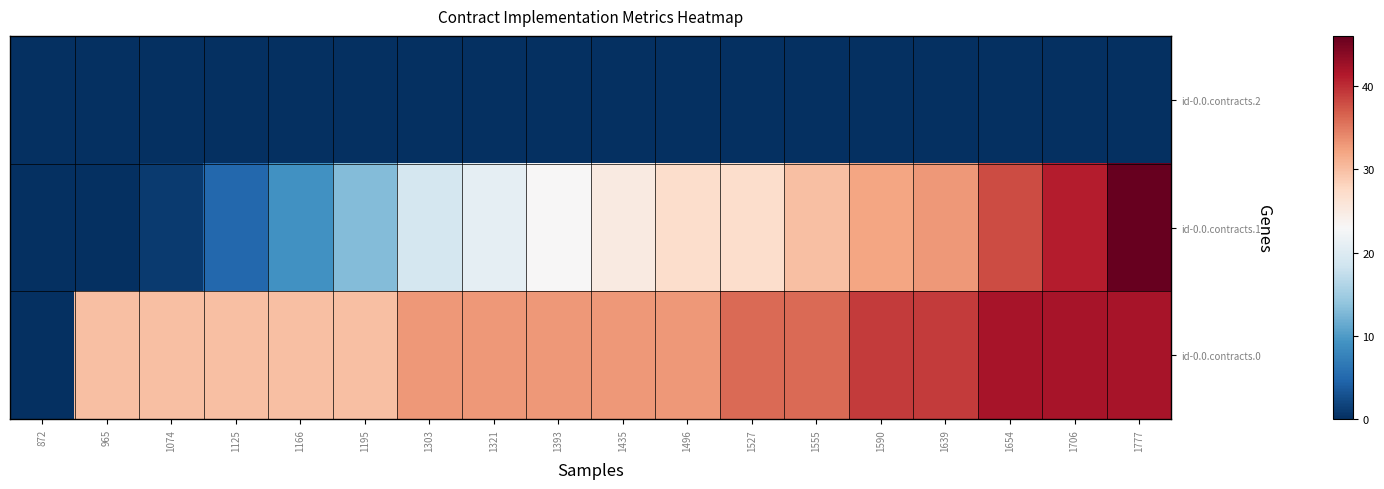

At which category is the sum across all series the highest?

1777